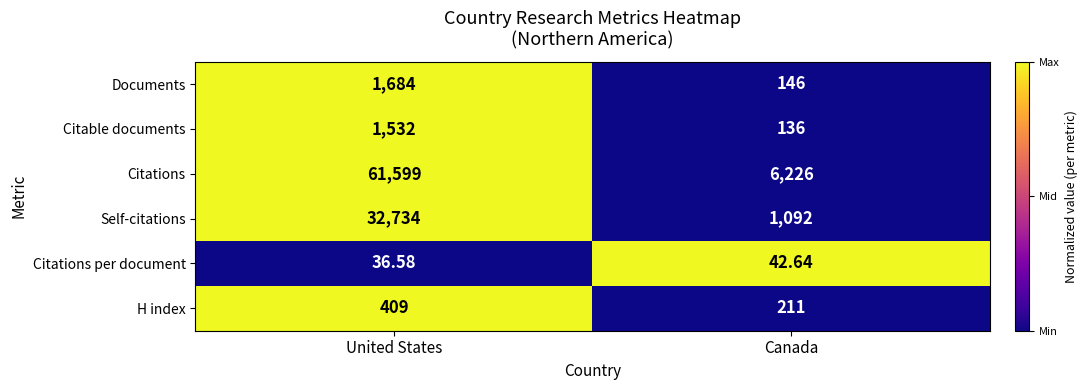

Which series has the largest total across all categories?

Citations